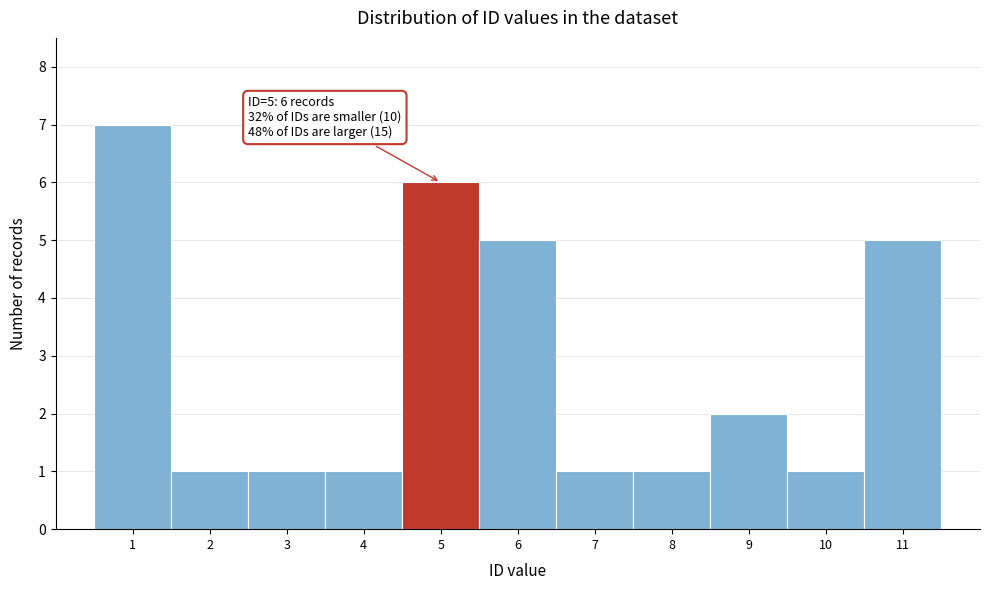

Over which range of the x-axis is the bar tallest?

0.5 to 1.5